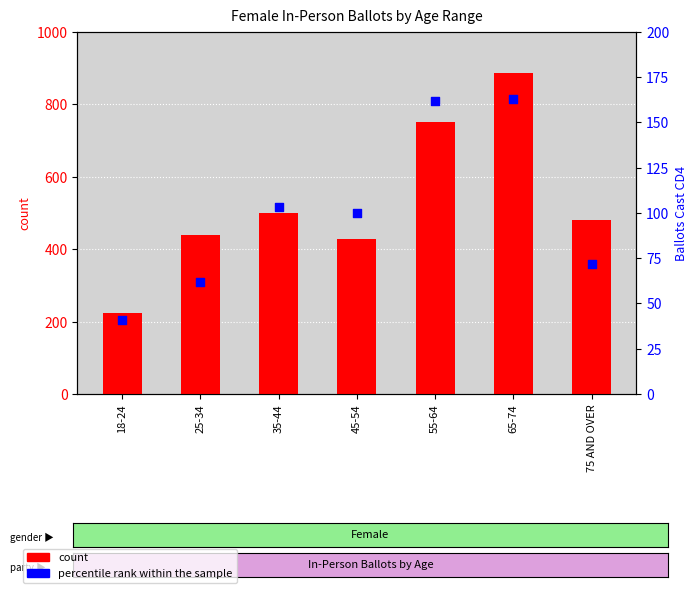

Which series has the largest total across all categories?

count